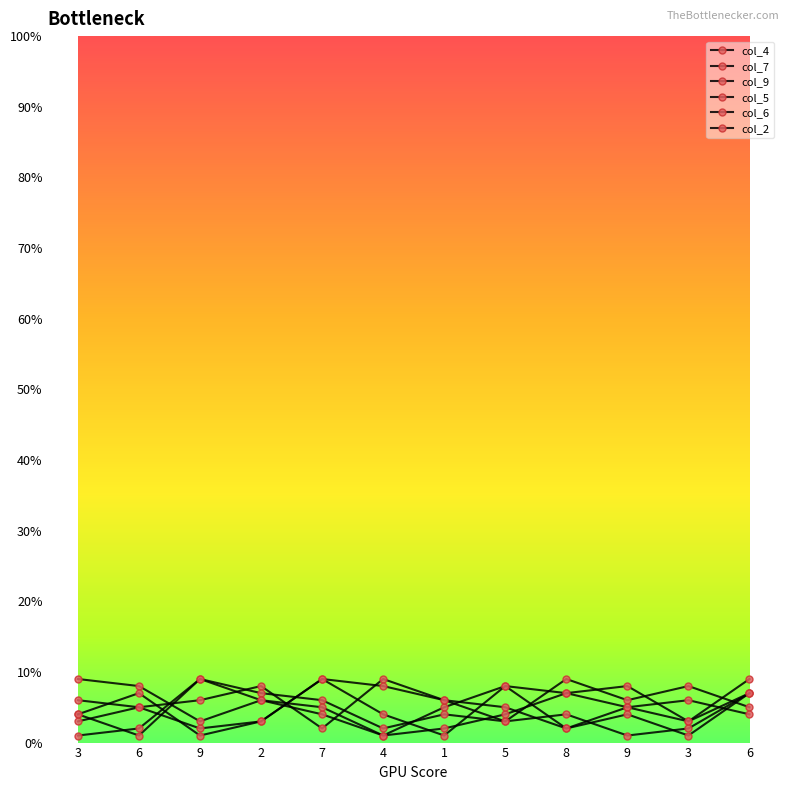

Is it true that col_6 equals 3 at 6?

False